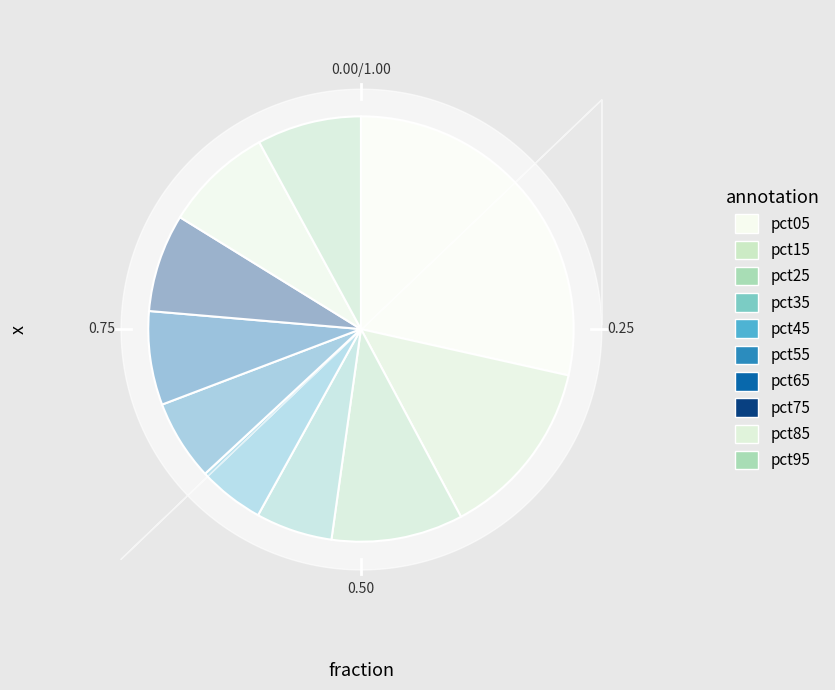

Which category has the biggest portion of the pie?

pct05